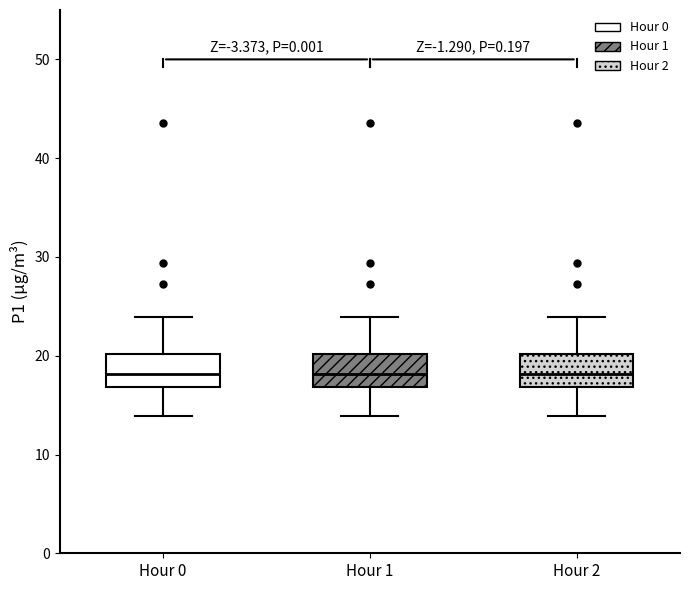

Where does the lower whisker of the box for Hour 0 end on the y-axis? The values are not printed on the chart, so give them approximately, as read against the axis.

14